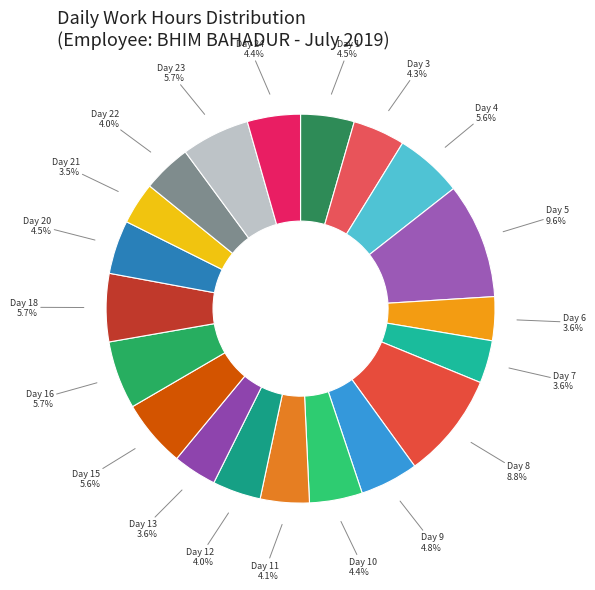

How many segments does this pie chart have?

20